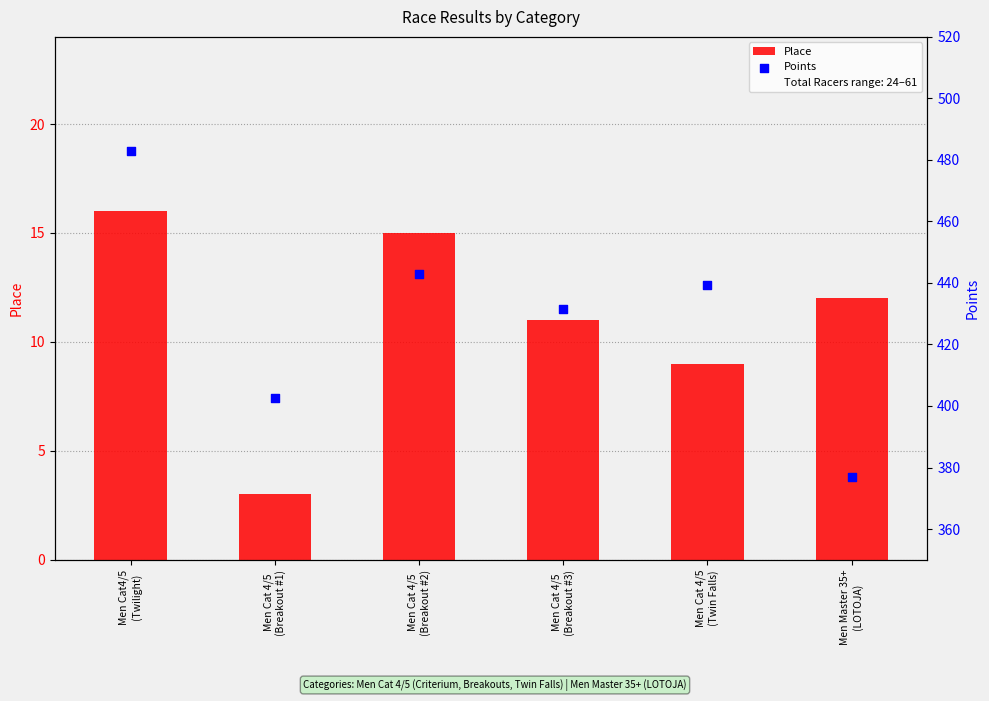

Which series has the largest Y range (max minus min)?

Points